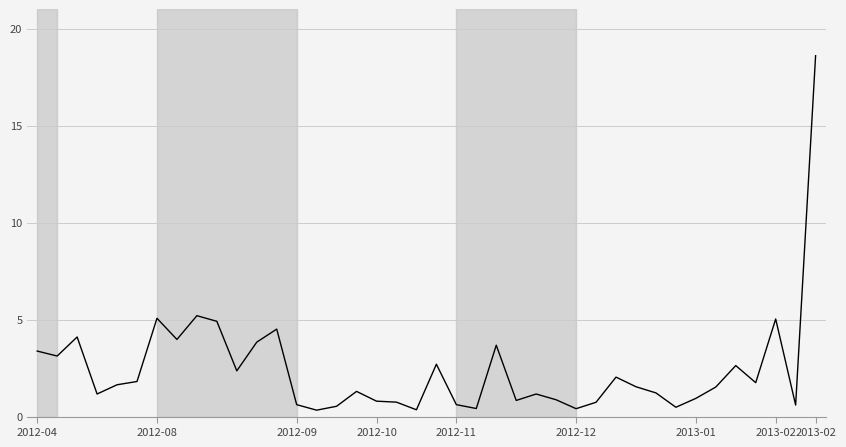

How many lines are shown in the chart?

1